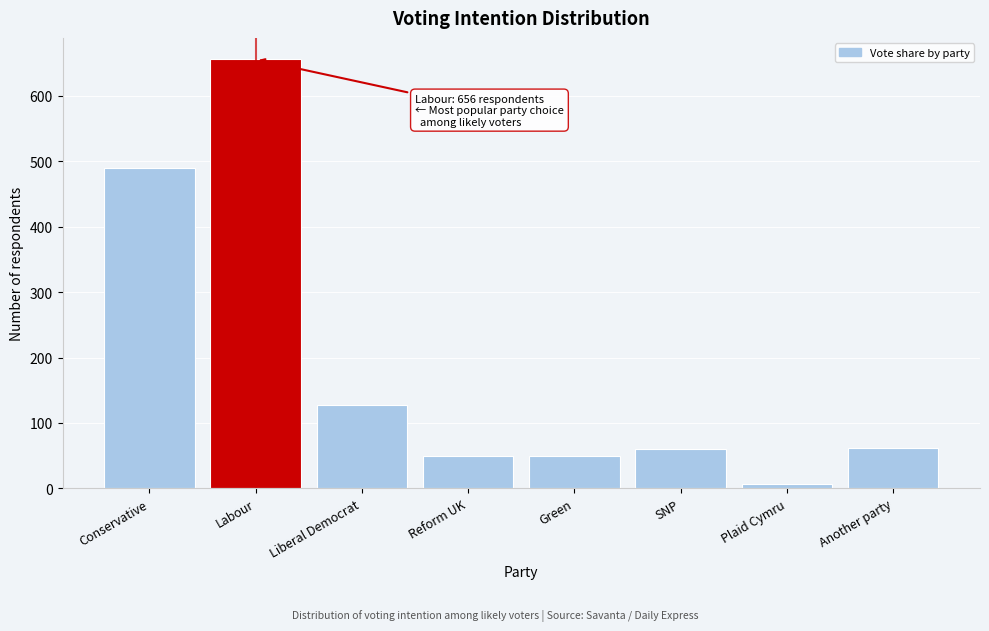

What is the change in value from Liberal Democrat to Another party?

-67